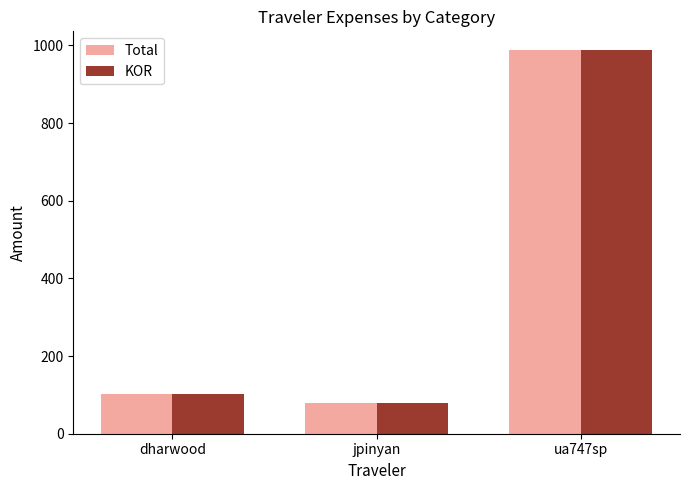

Reading right to left, list all the values displayed in this chart.

Total: ua747sp=986.9	jpinyan=79.6	dharwood=102.8
KOR: ua747sp=986.9	jpinyan=79.6	dharwood=102.8